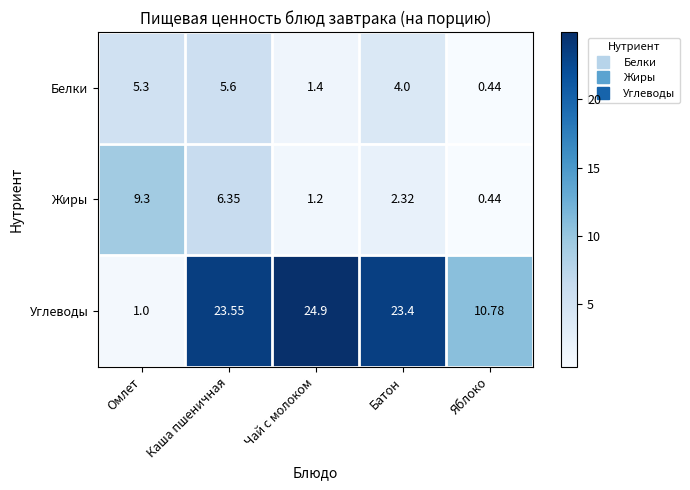

Rank the series at Омлет from lowest to highest value.

Углеводы, Белки, Жиры